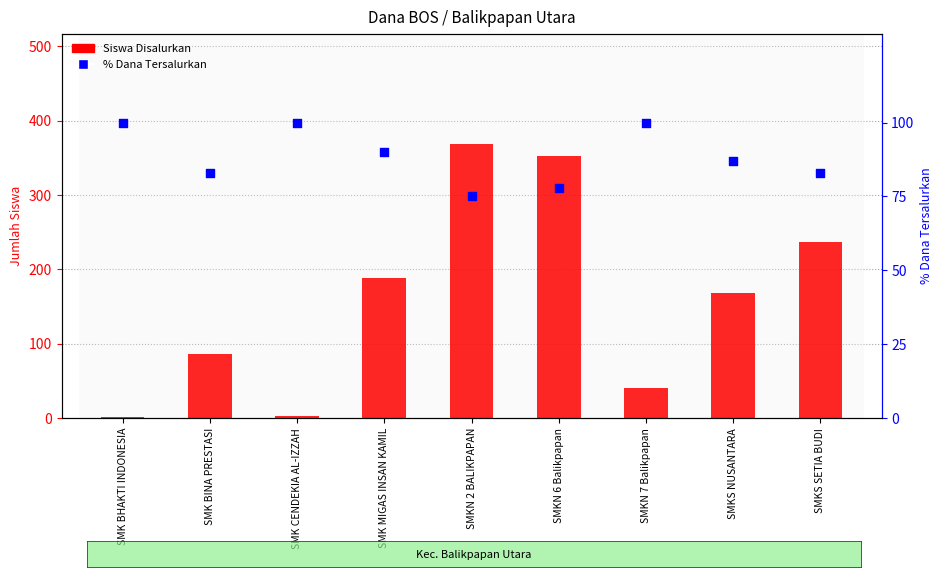

Is the value of % Dana Tersalurkan at SMKS SETIA BUDI greater than the value of Siswa Disalurkan at SMKS NUSANTARA?

No